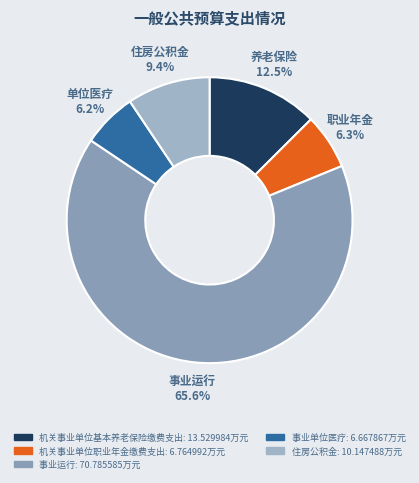

Which category has the biggest portion of the pie?

事业运行